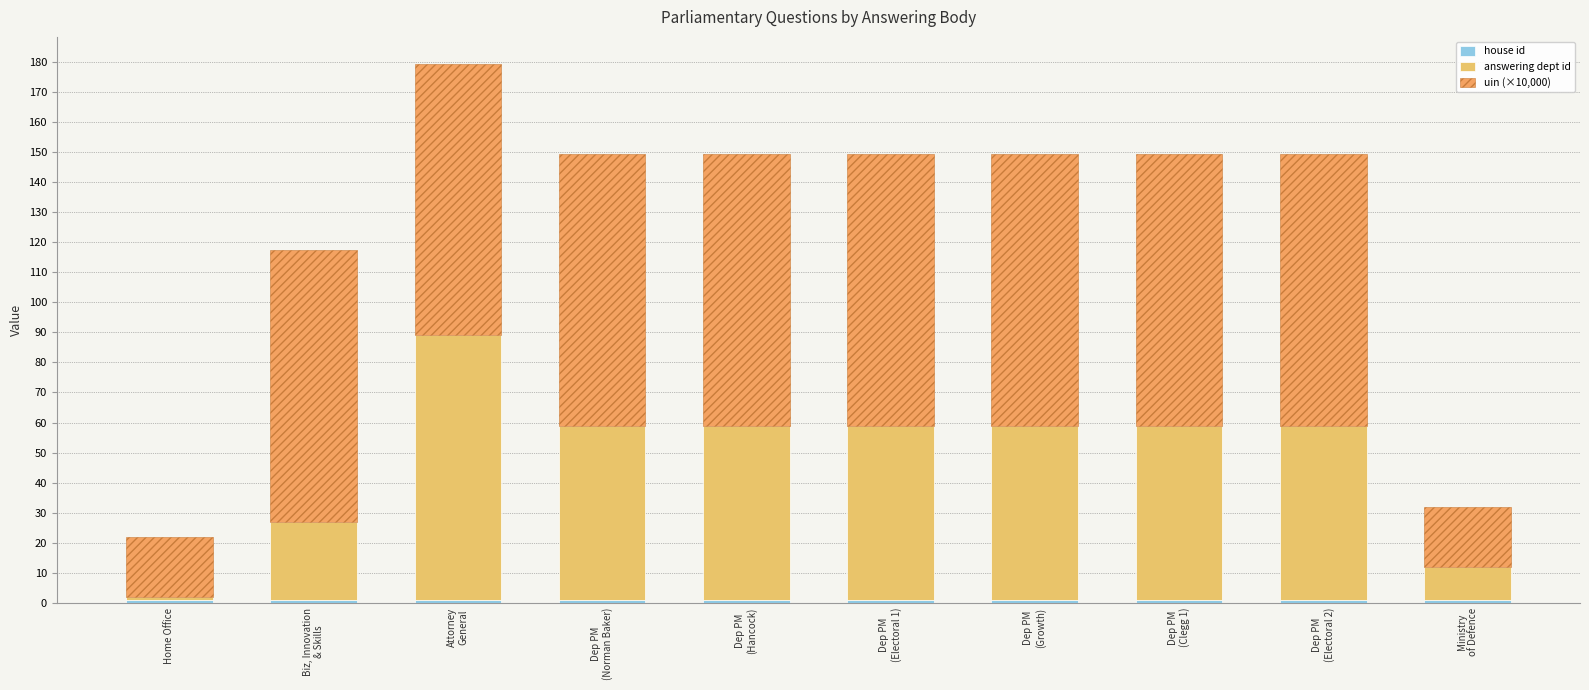

How many bars are there in total?

10